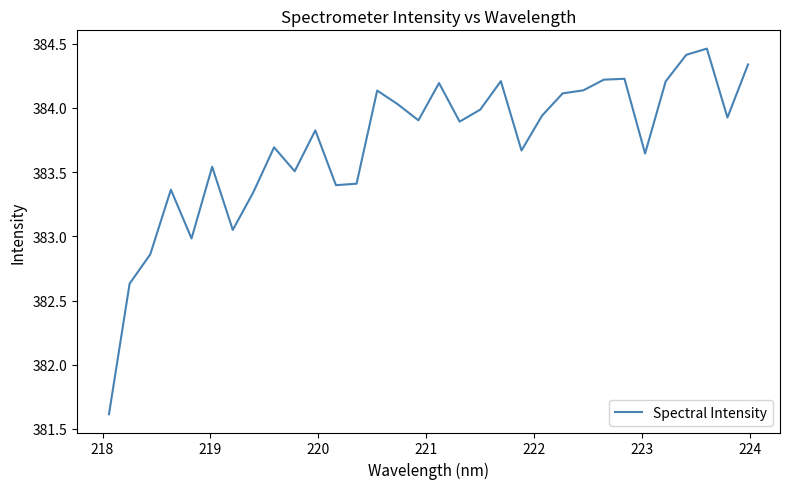

What is the minimum value shown in the chart?

381.6